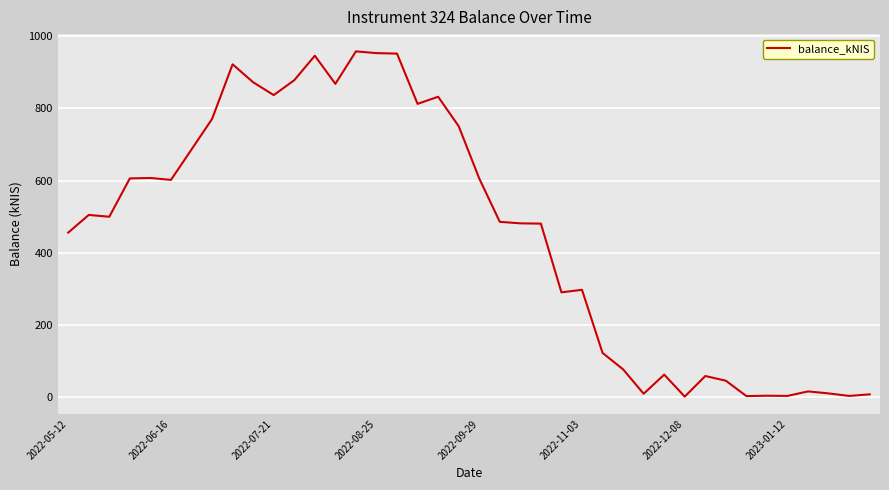

What is the difference between the maximum and minimum values?

958.6